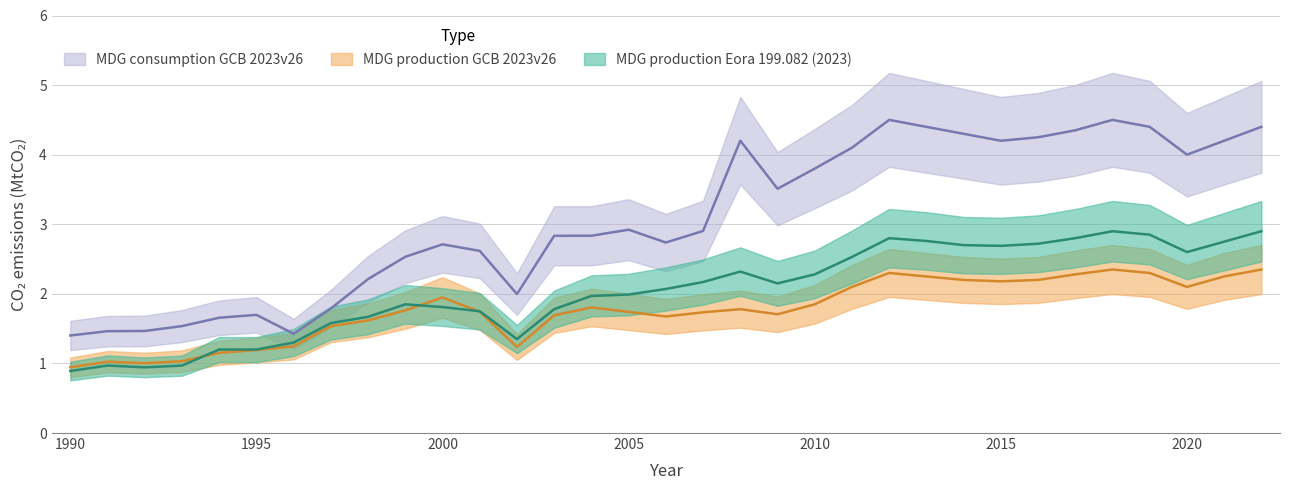

What are all the series names shown in the legend?

MDG production Eora 199.082 (2023), MDG production GCB 2023v26, MDG consumption GCB 2023v26